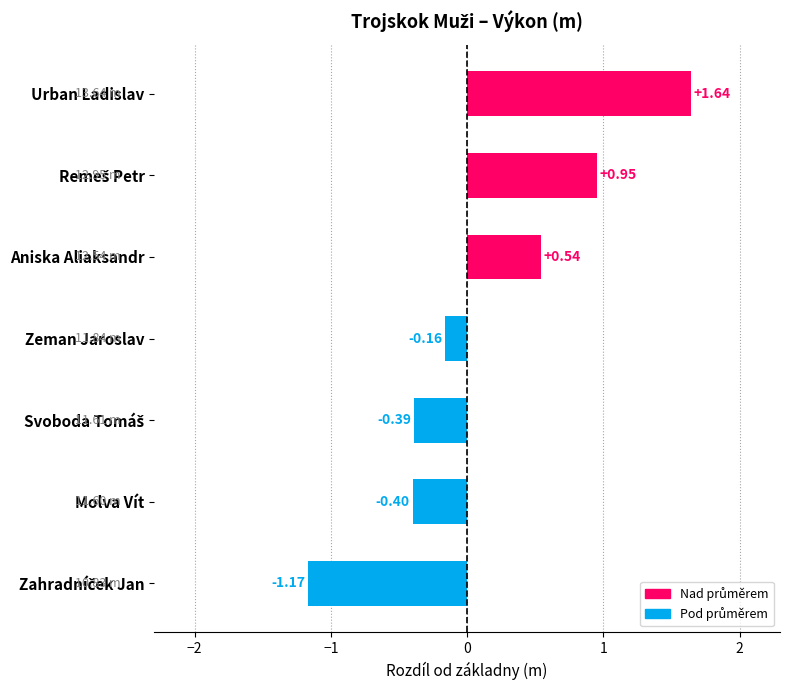

What is the change in value from Urban Ladislav to Aniska Aliaksandr?

-1.1